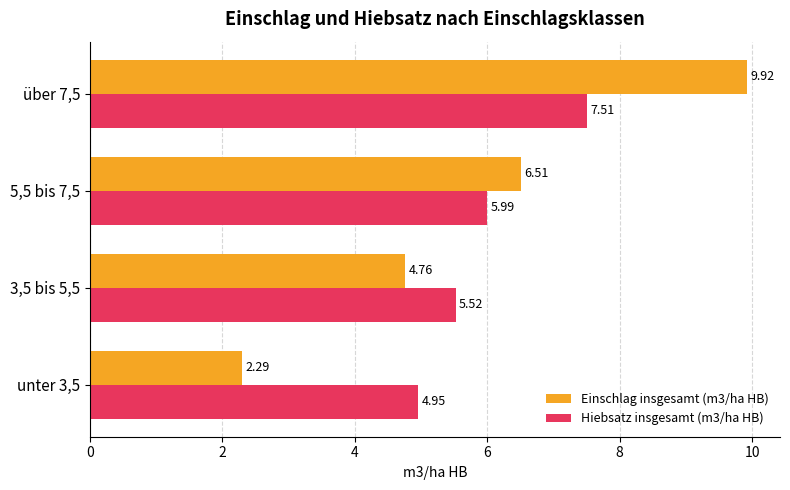

List the series in order of their peak value, lowest first.

Hiebsatz insgesamt (m3/ha HB), Einschlag insgesamt (m3/ha HB)